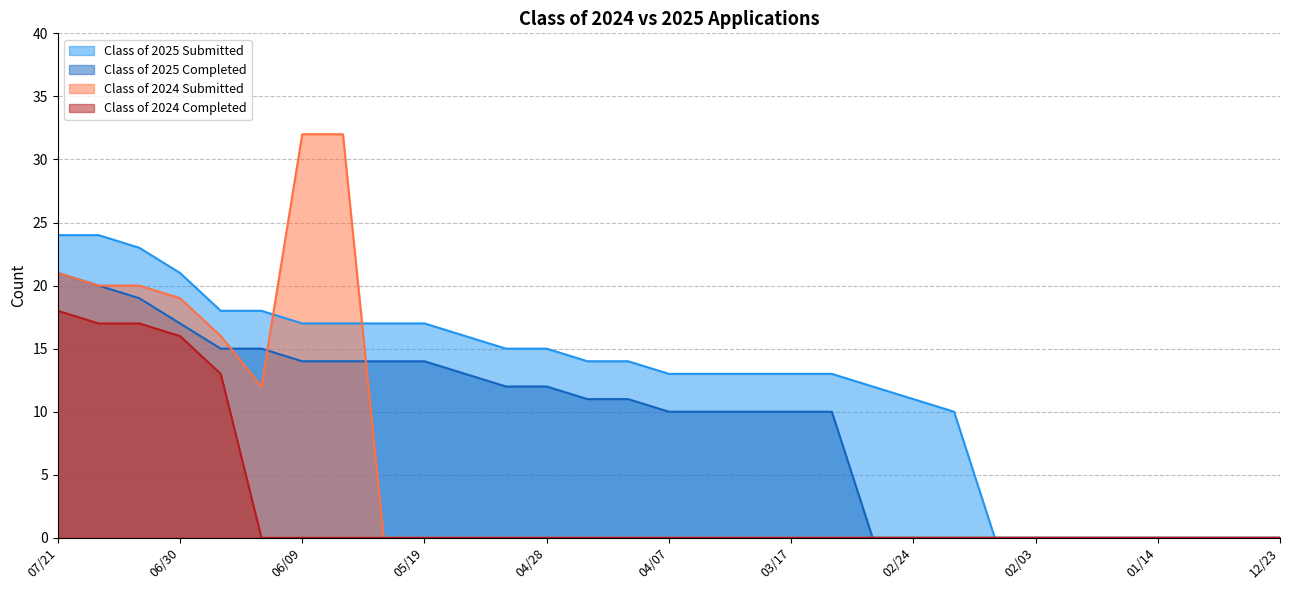

What position from the right is 03/31?

15